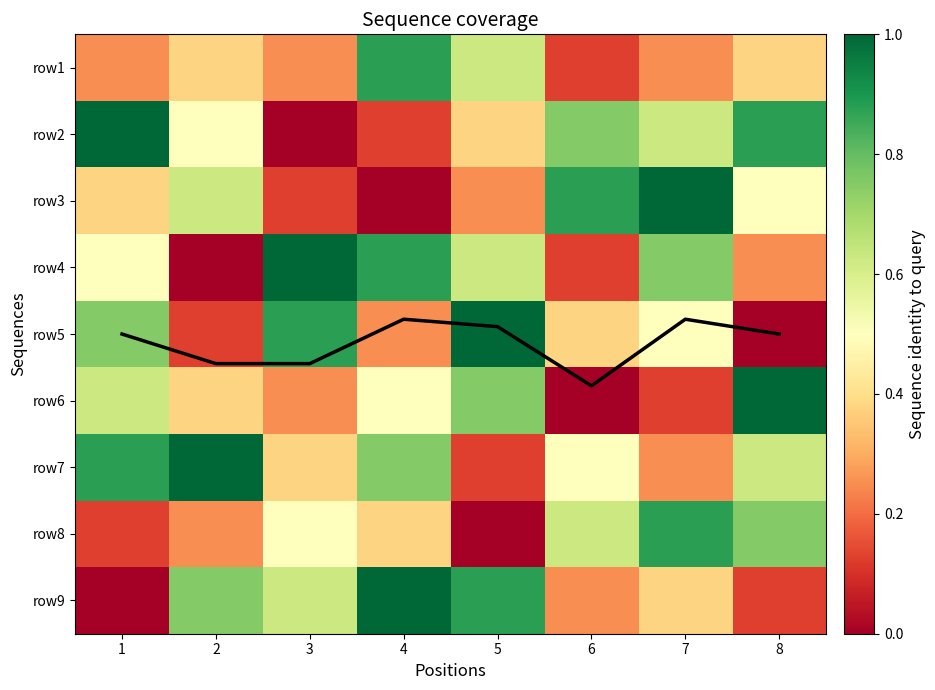

Where is row8 nearest to the value 4?

4